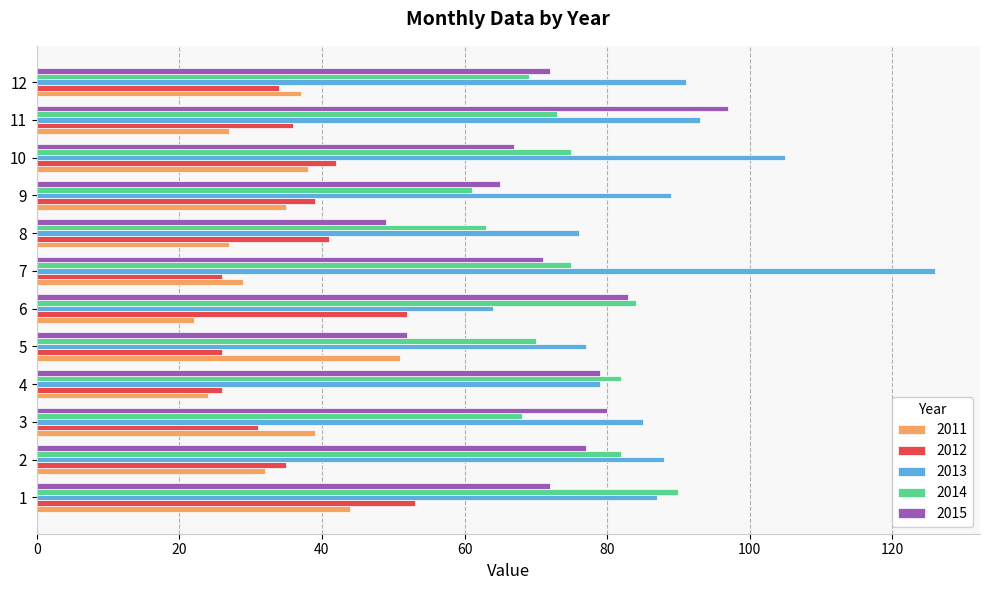

Which series has the widest spread of values?

2013